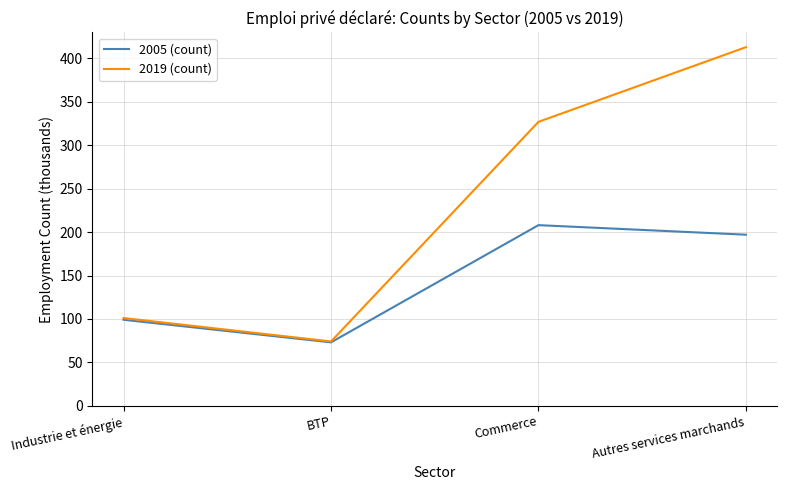

Reading left to right, list all the values displayed in this chart.

2005 (count): 99	73	208	197
2019 (count): 101	74	327	413